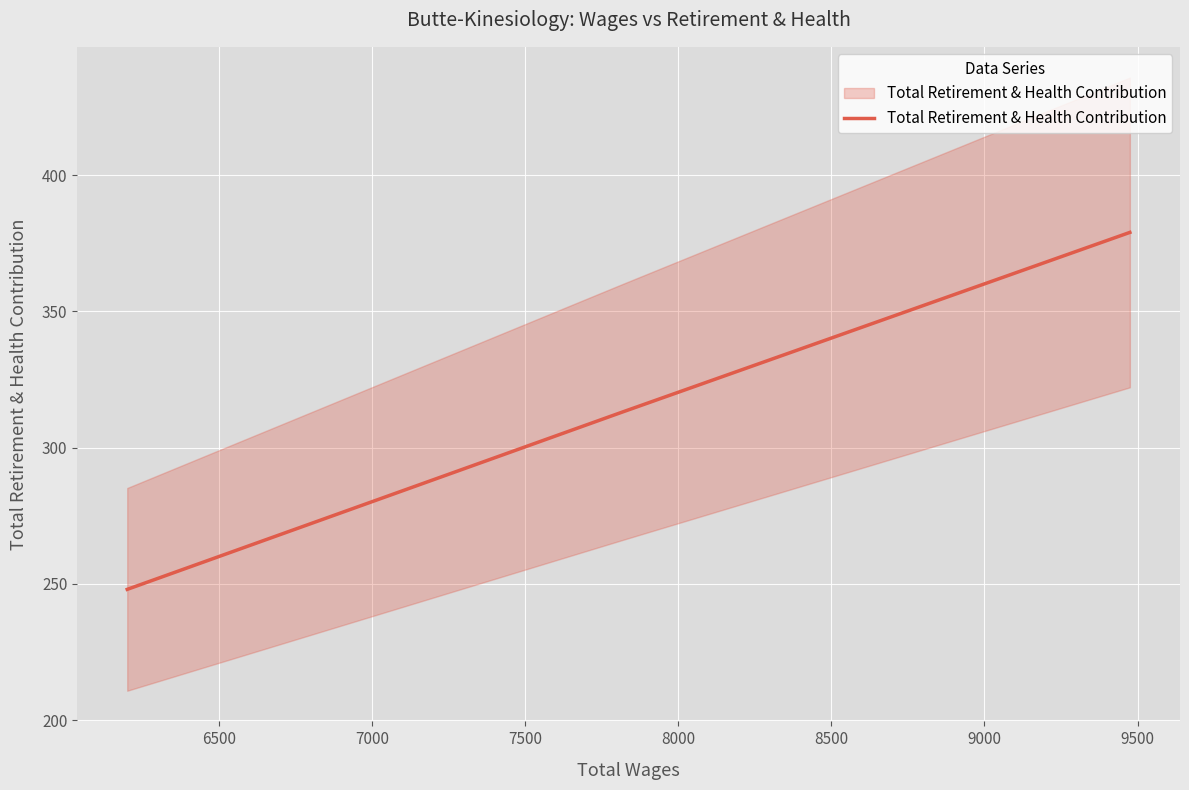

What is the value of the 1st point from the left?

248